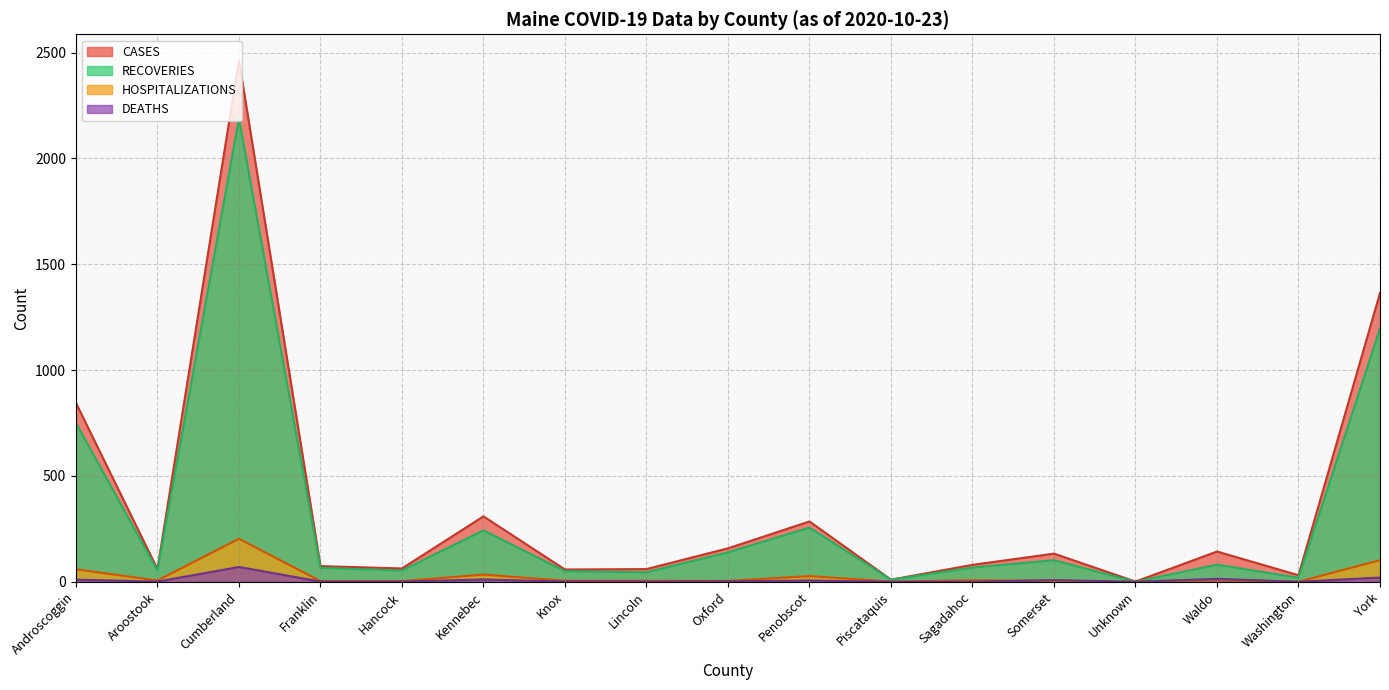

What is the sum of all HOSPITALIZATIONS values?

473